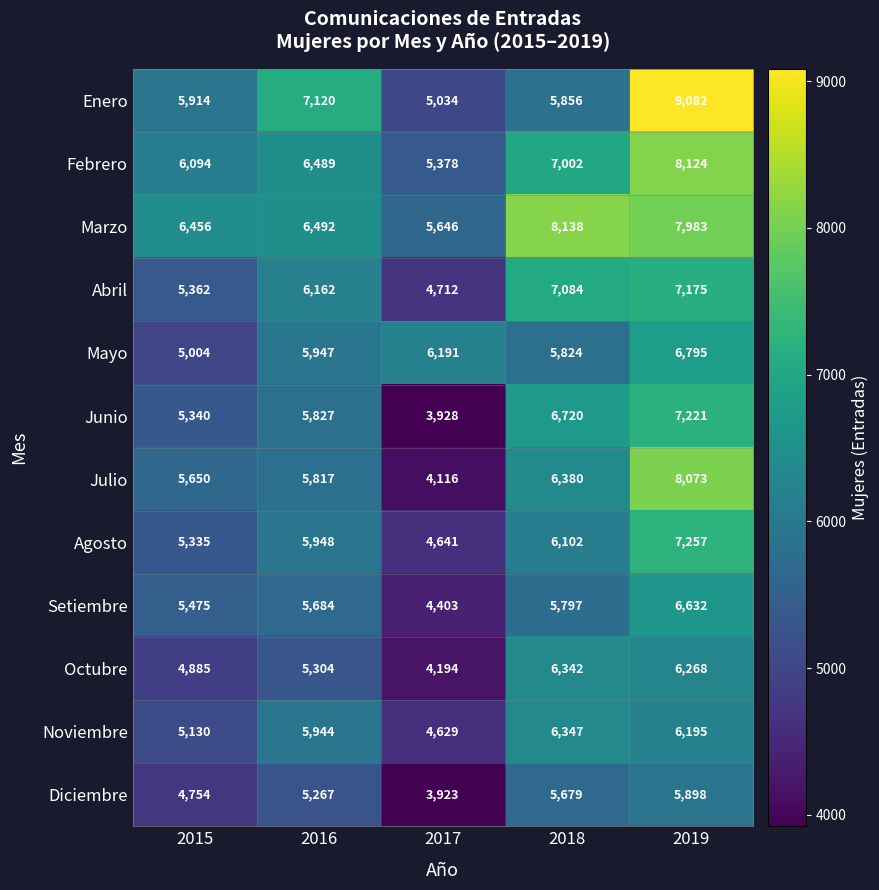

Rank the series at 2019 from lowest to highest value.

Diciembre, Noviembre, Octubre, Setiembre, Mayo, Abril, Junio, Agosto, Marzo, Julio, Febrero, Enero